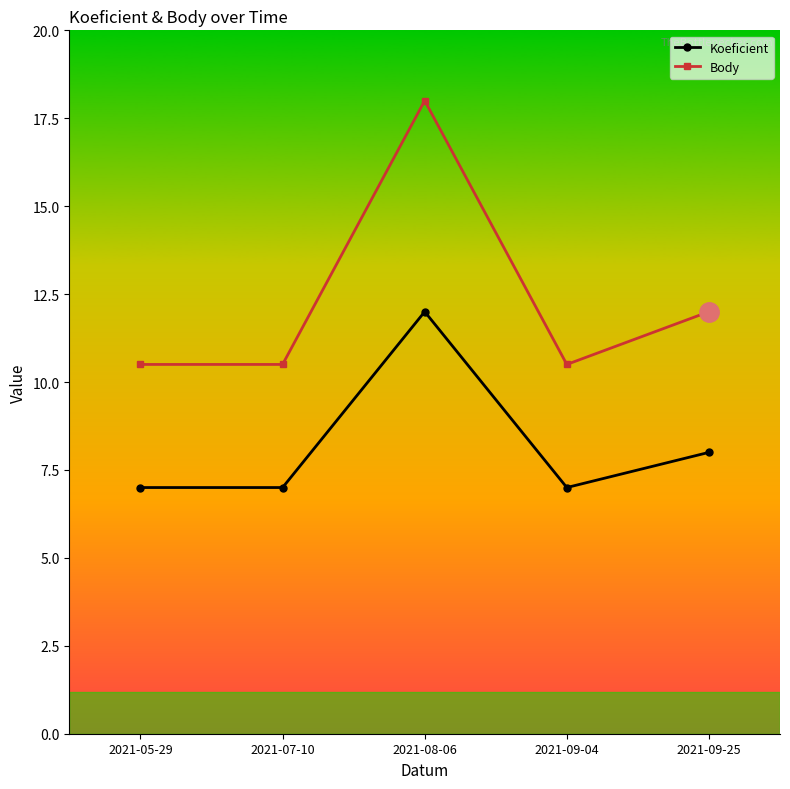

What position from the left is 2021-08-06?

3